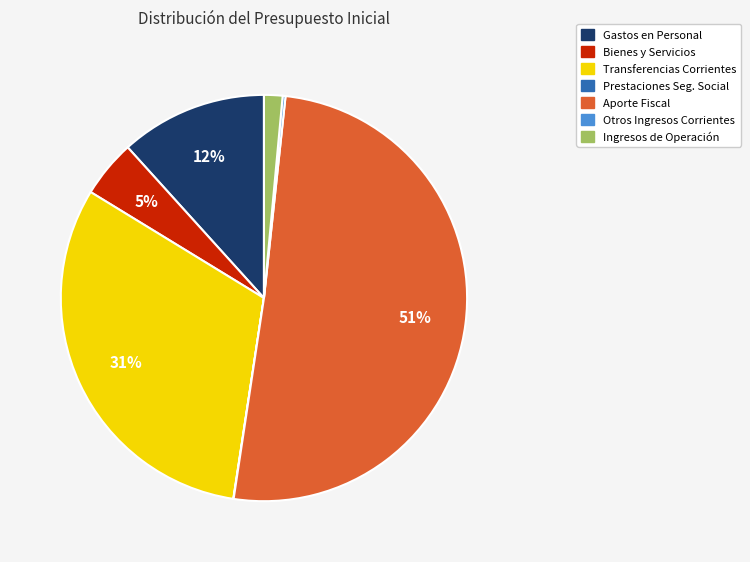

To the nearest percent, what is the difference between the largest and smallest slice percentages?

51%